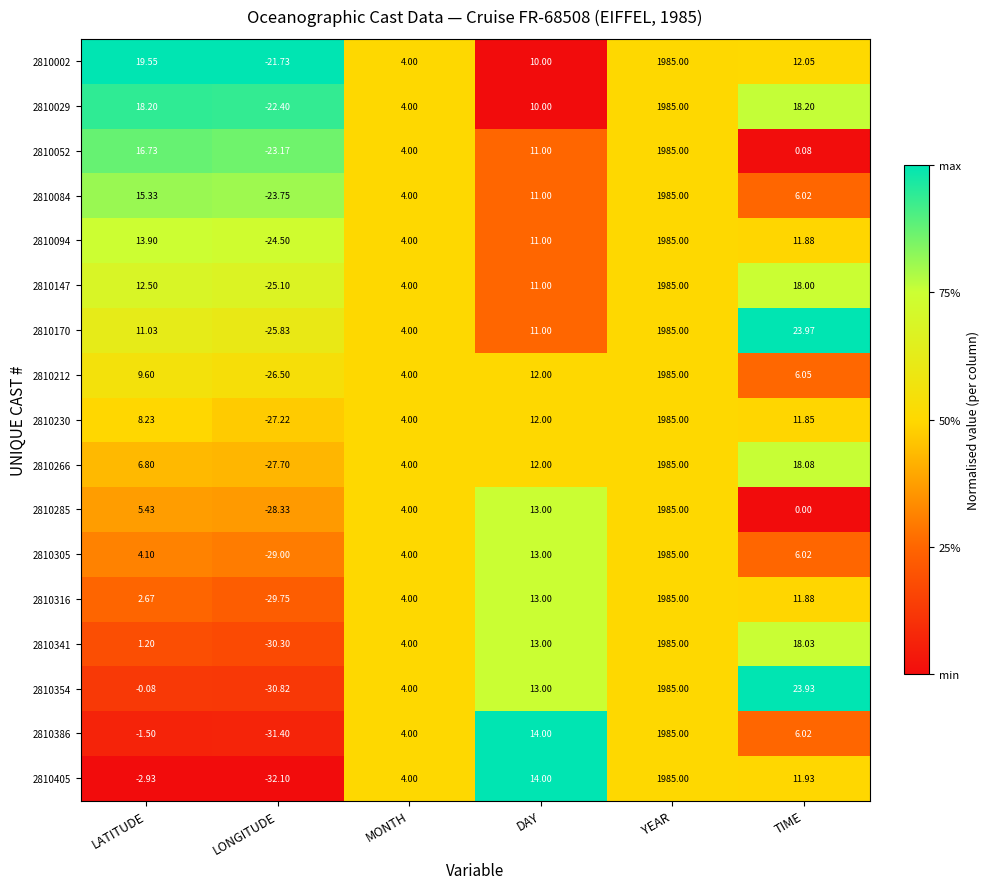

Which category has the highest value in the 2810212 series?

YEAR